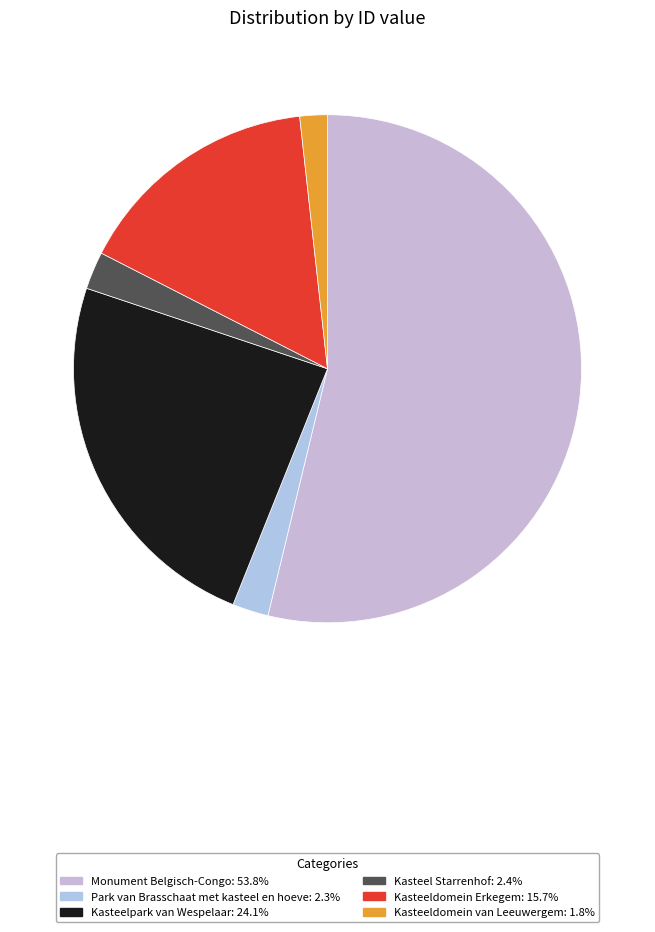

Is there a majority slice in this chart?

Yes